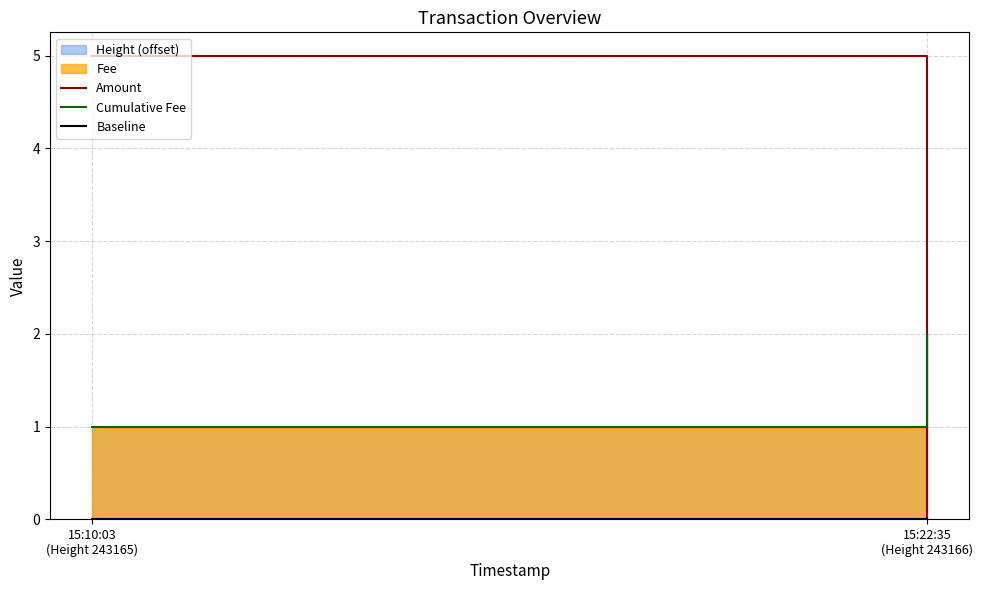

Is the value of Baseline at 15:10:03
(Height 243165) greater than the value of Cumulative Fee at 15:10:03
(Height 243165)?

No